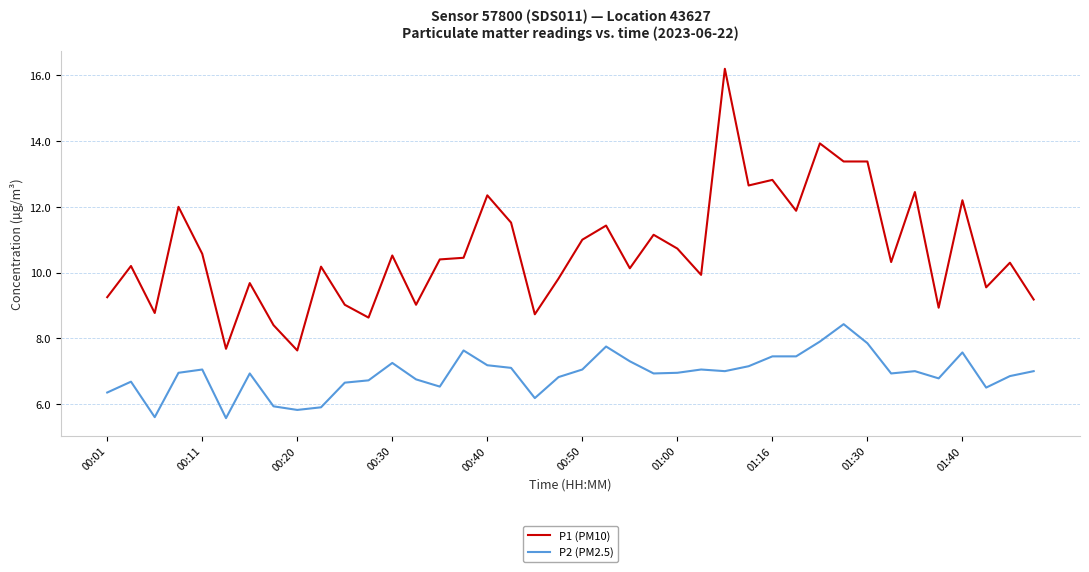

What is the difference between the maximum and minimum values in the P2 (PM2.5) series?

2.9